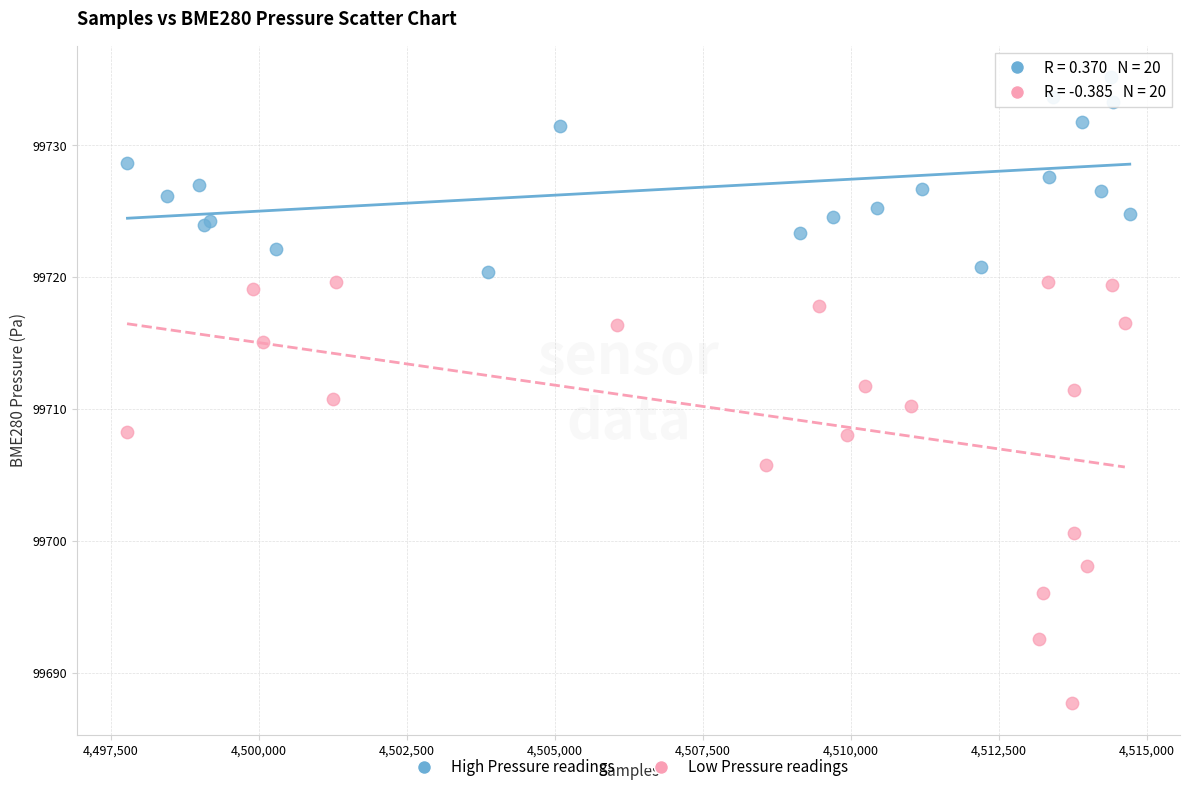

Which series contains the highest Y value?

High Pressure readings